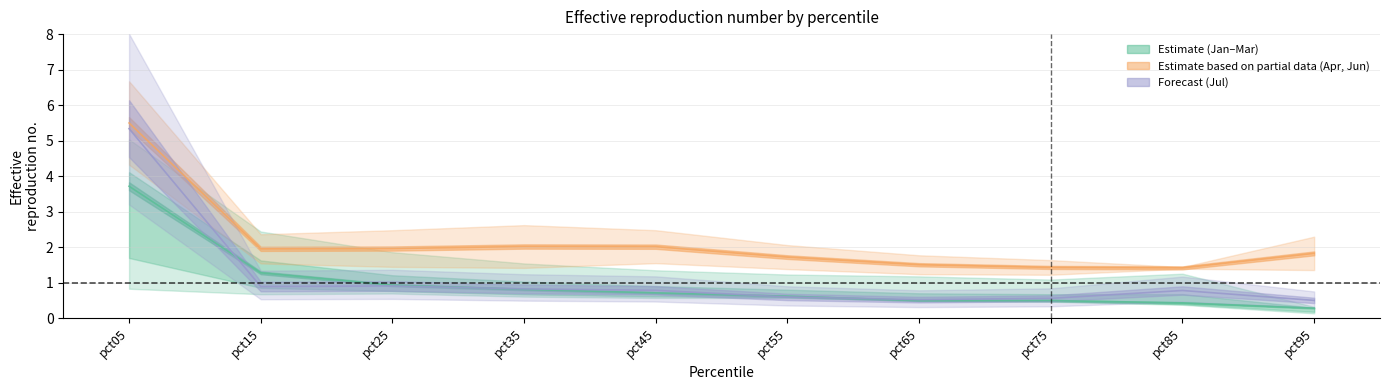

At which label does Jan reach its minimum?

pct95